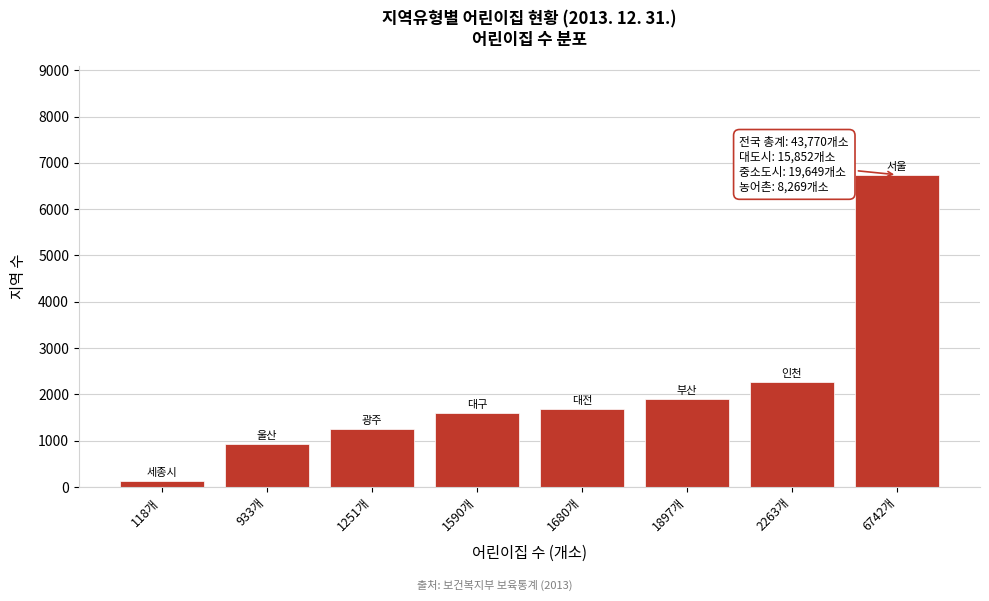

Reading left to right, transcribe all the data shown in this chart.

118개=118	933개=933	1251개=1251	1590개=1590	1680개=1680	1897개=1897	2263개=2263	6742개=6742